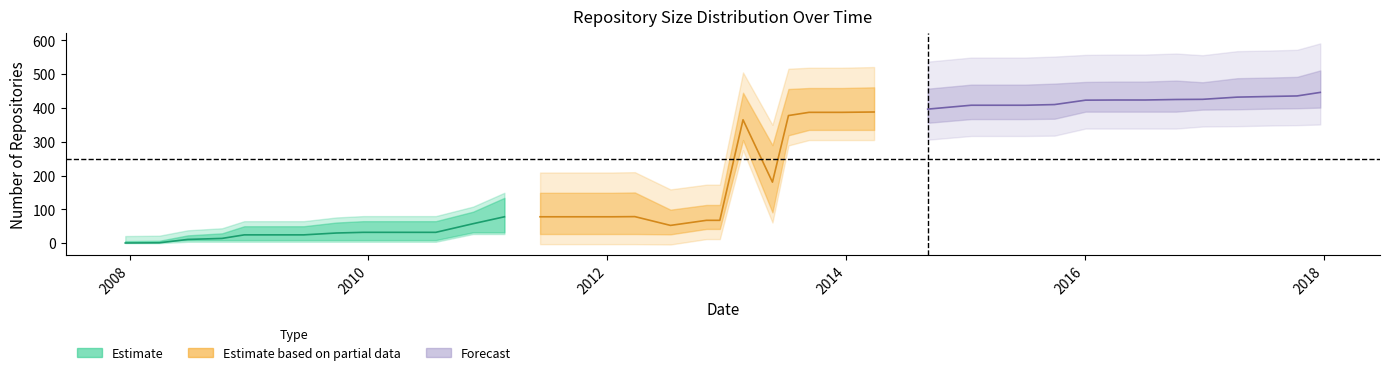

What is the label of the 31st point from the left?

2015-10-01